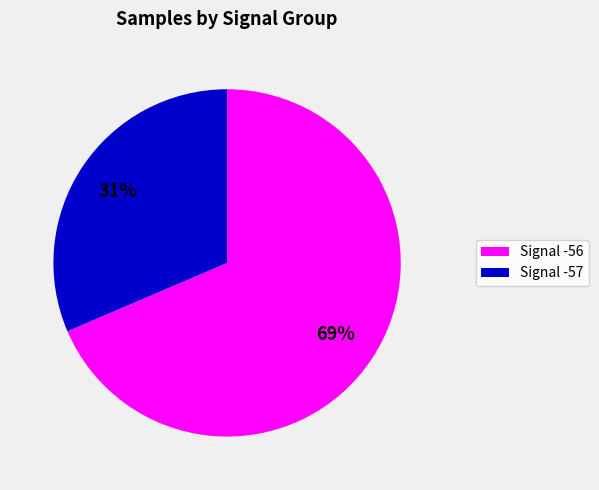

Is there a majority slice in this chart?

Yes